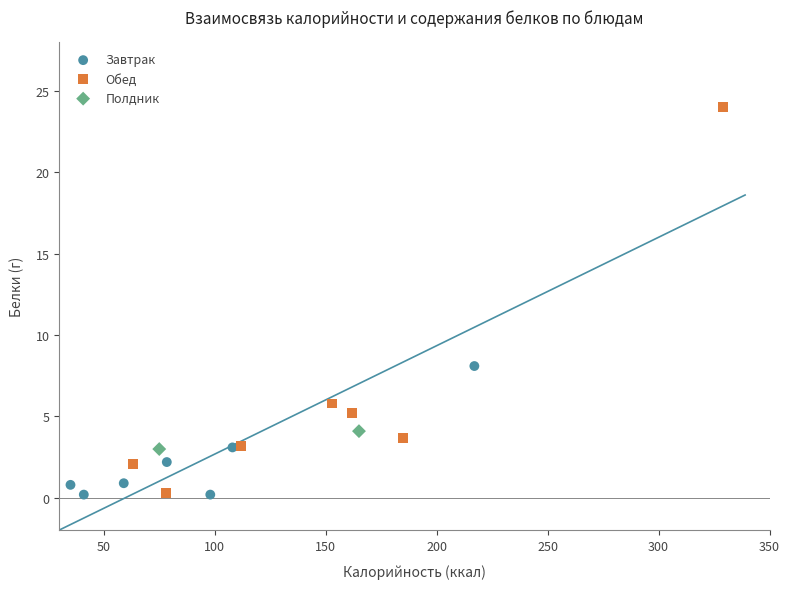

What are all the series names shown in the legend?

Завтрак, Обед, Полдник